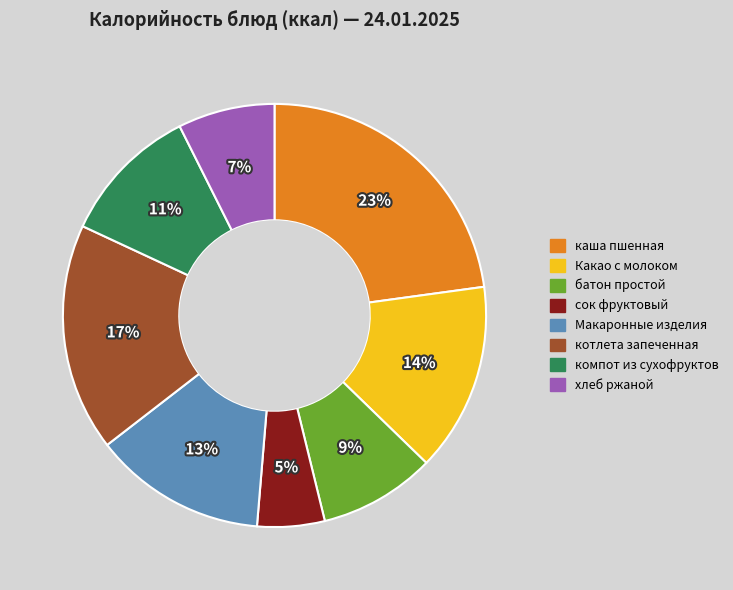

Rank the categories by value from lowest to highest.

сок фруктовый, хлеб ржаной, батон простой, компот из сухофруктов, Макаронные изделия, Какао с молоком, котлета запеченная, каша пшенная